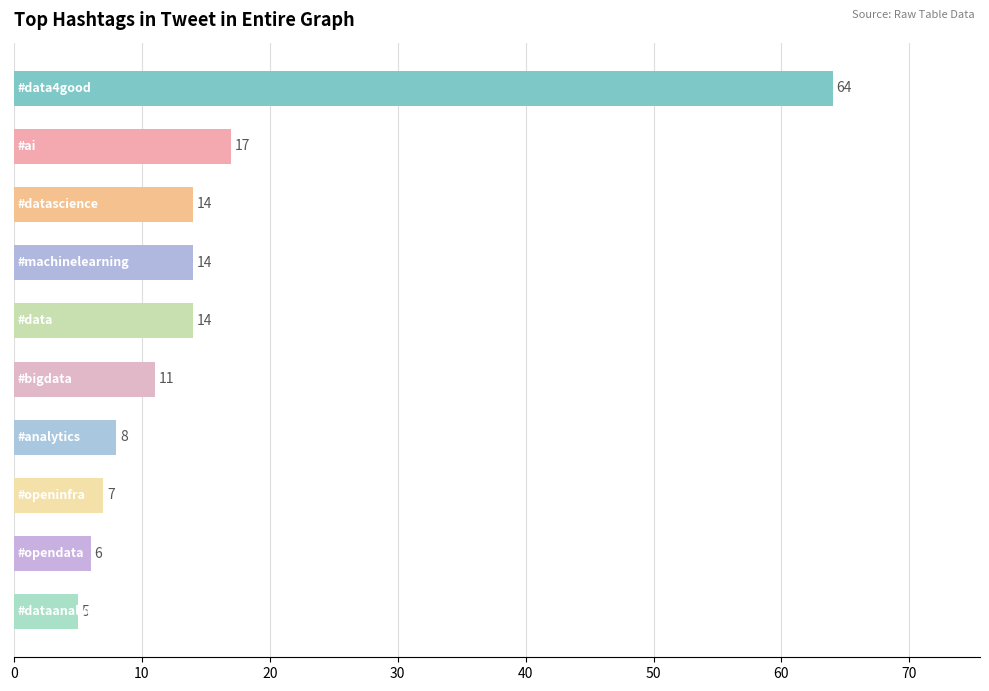

What is the sum of all values?

160